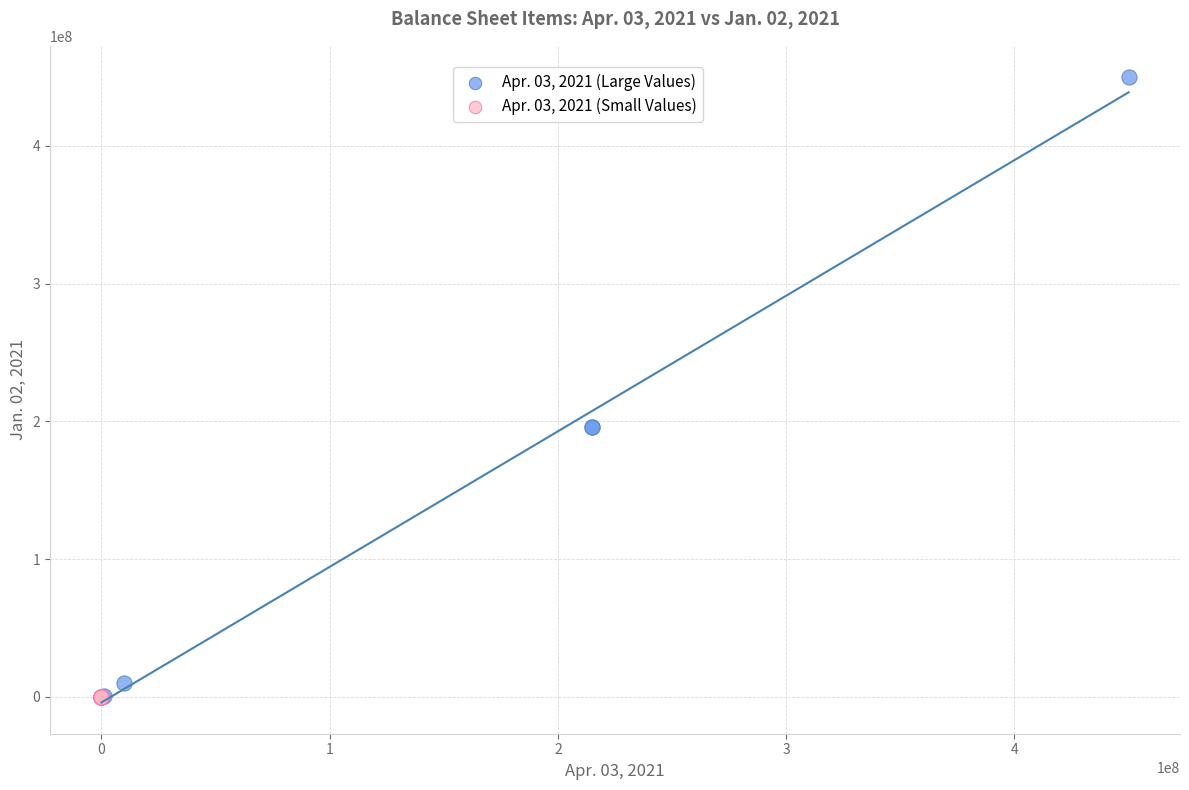

Which series reaches the maximum Y coordinate?

Apr. 03, 2021 (Large Values)